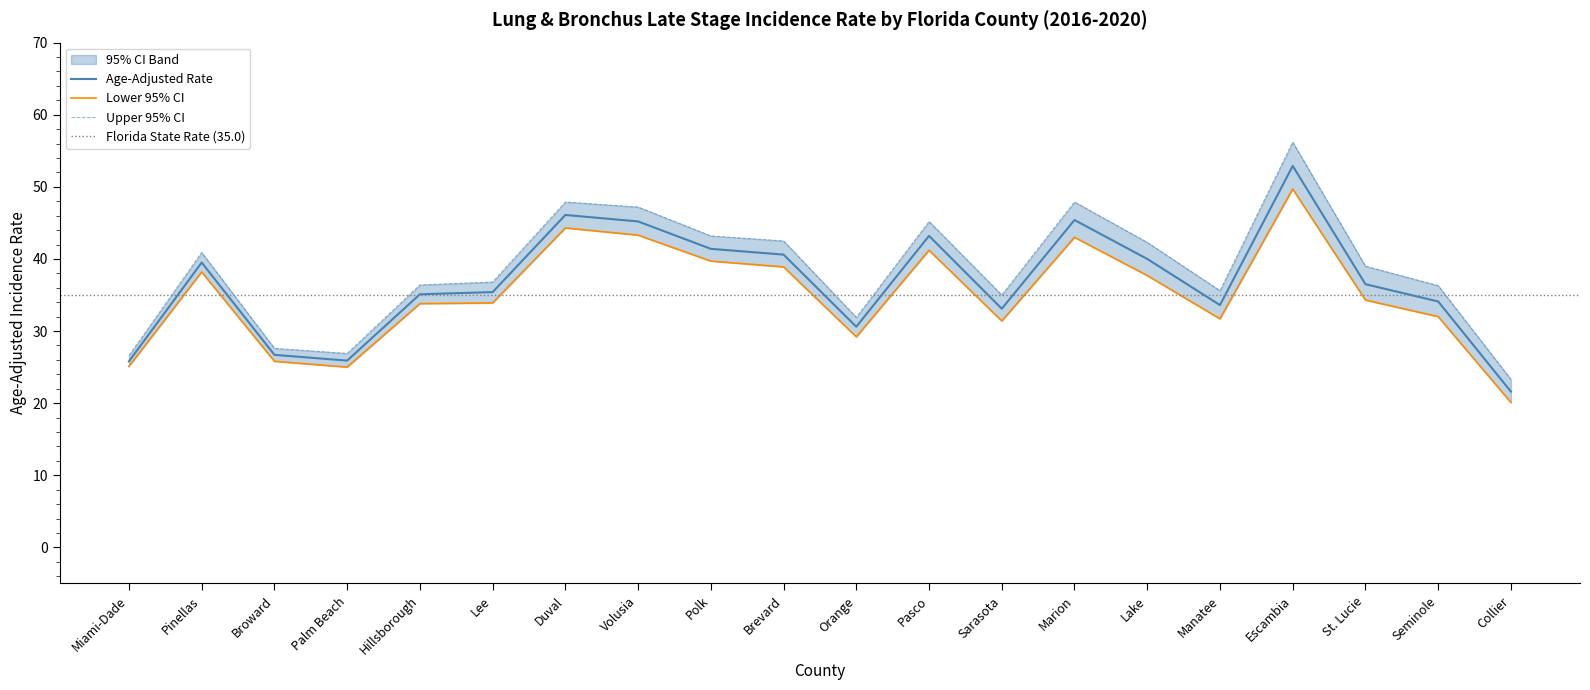

Is the value of Age-Adjusted Rate at Lake greater than the value of Upper 95% CI at Brevard?

No